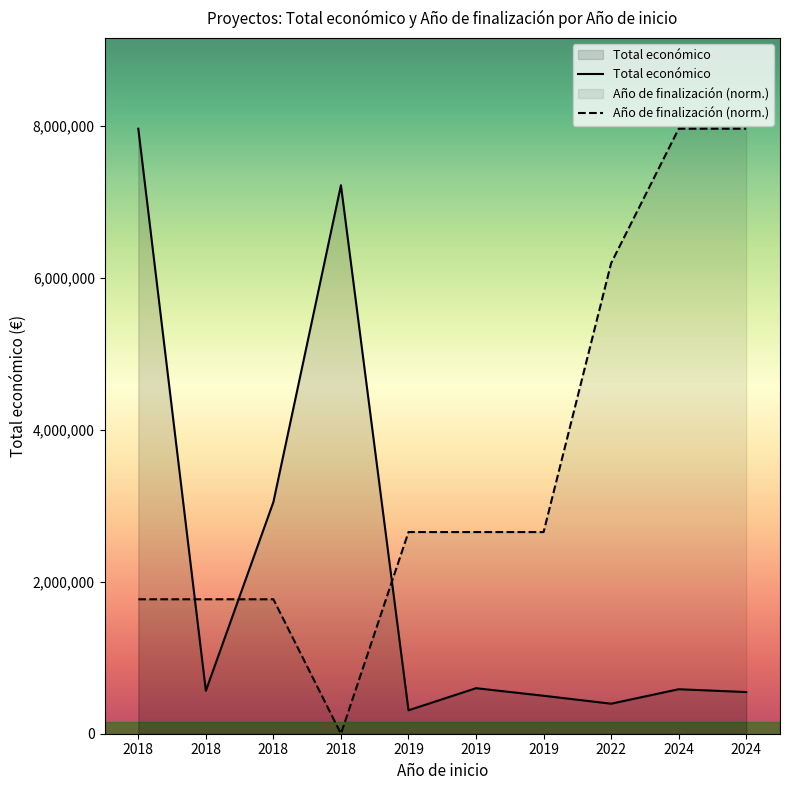

At which category does the chart reach its minimum across all series?

2018